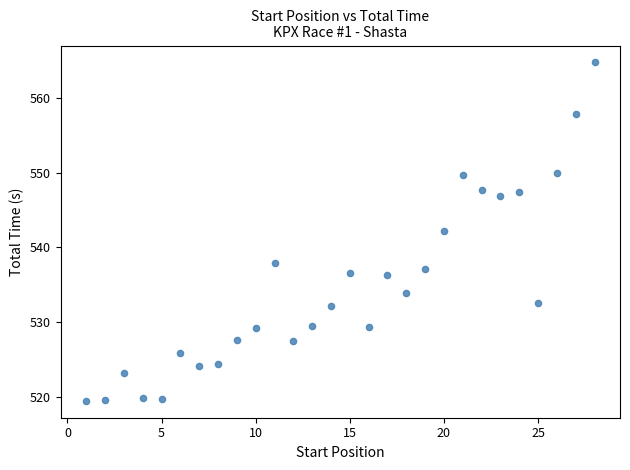

What is the range of X values (max minus min)?

27.0